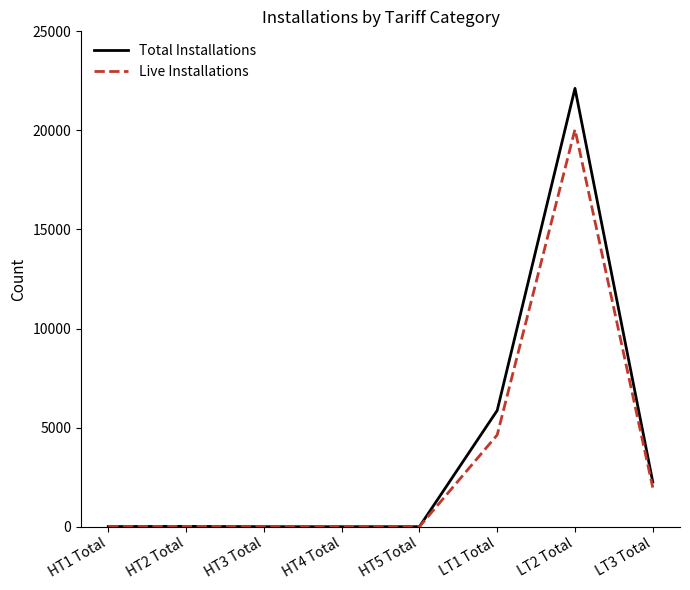

The value of Total Installations at LT2 Total is 22122. True or false?

True